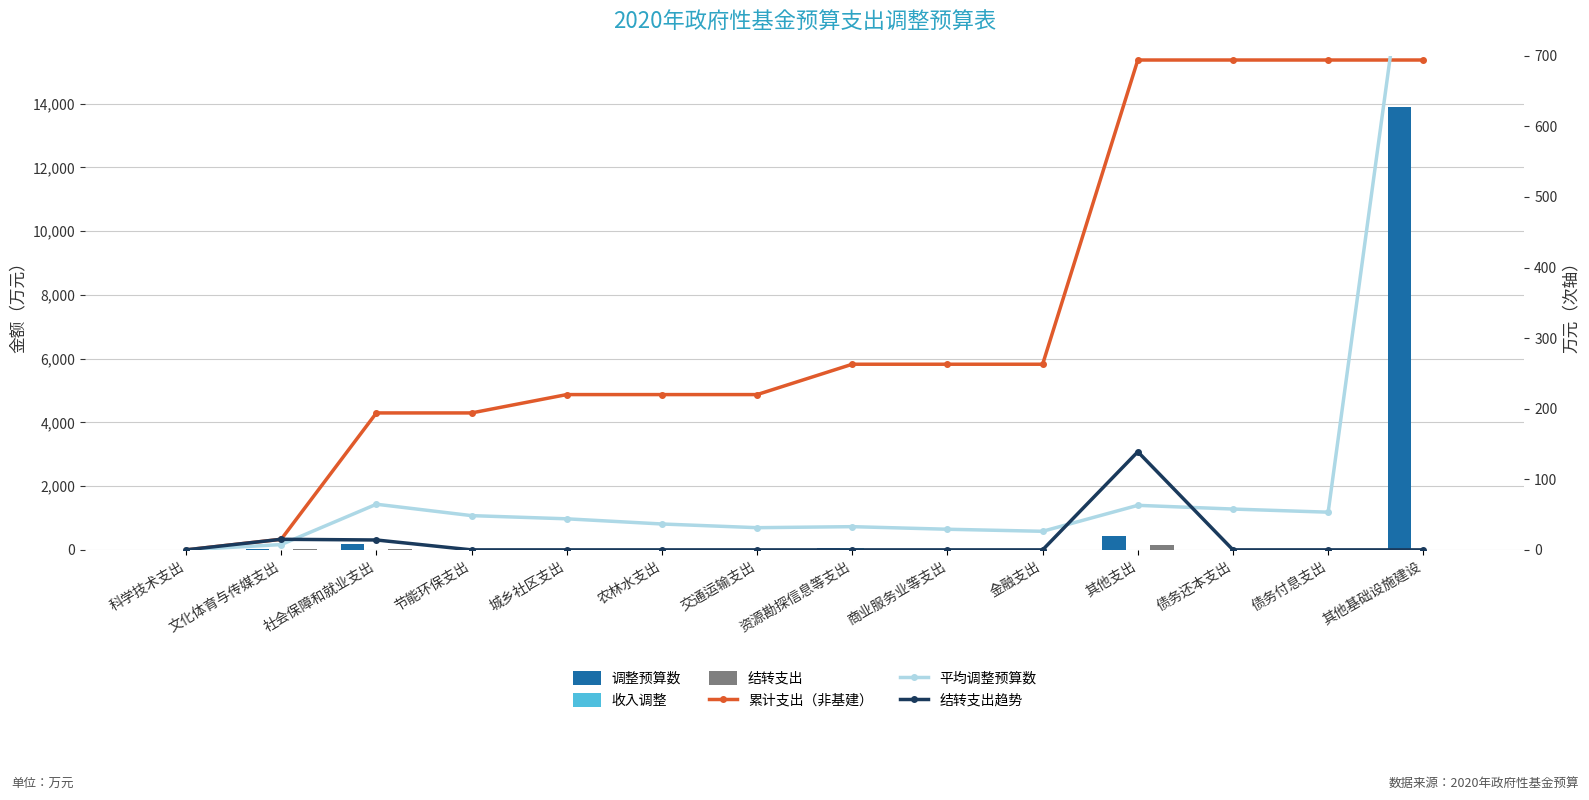

What is the average value of the 结转支出趋势 series?

12.0